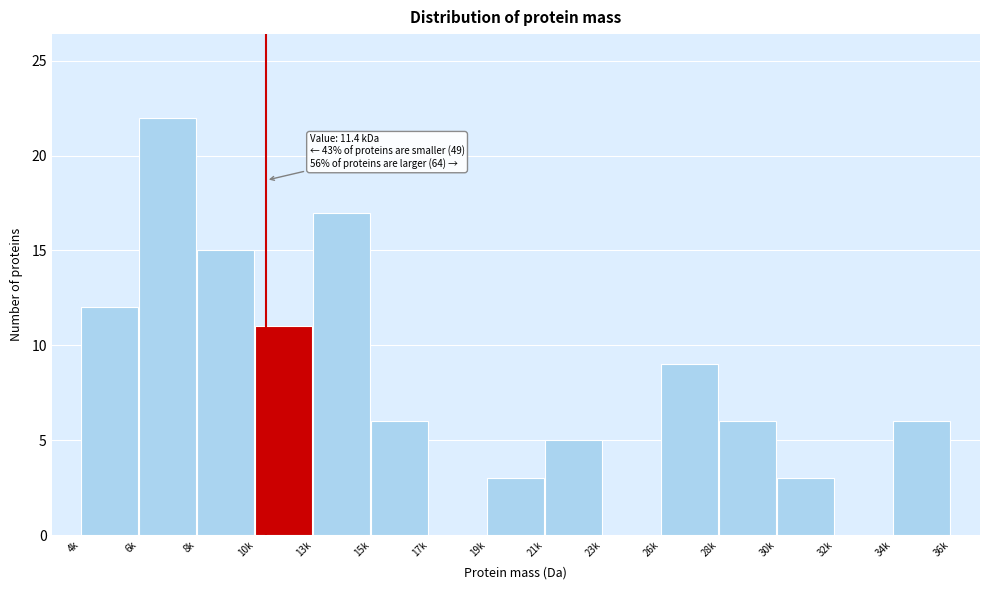

Reading left to right, extract all data points from this chart.

4k=12	6k=22	8k=15	10k=11	13k=17	15k=6	17k=0	19k=3	21k=5	23k=0	26k=9	28k=6	30k=3	32k=0	34k=6